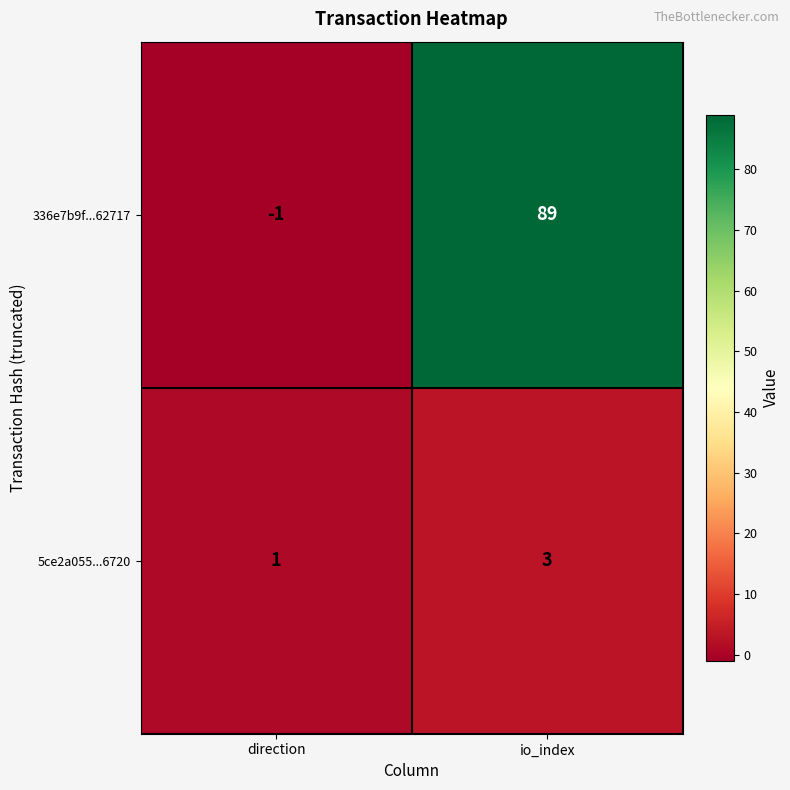

True or false: 336e7b9f...62717 has a value of 89 at io_index.

True